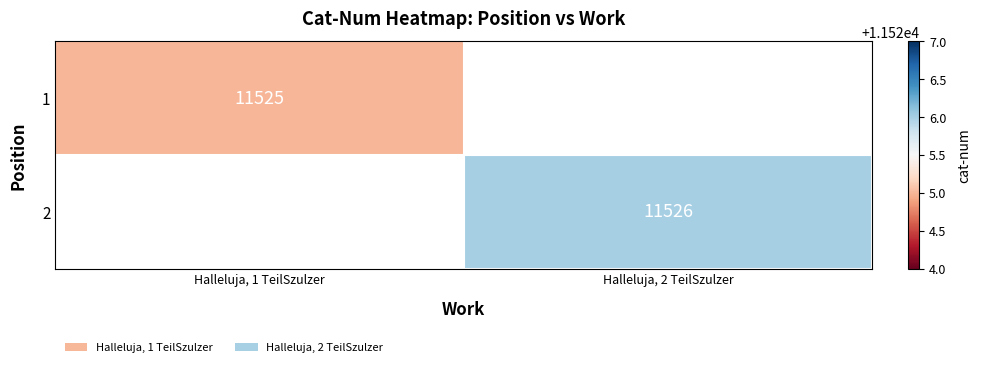

True or false: 2 has a value of 4097 at Halleluja, 2 TeilSzulzer.

False